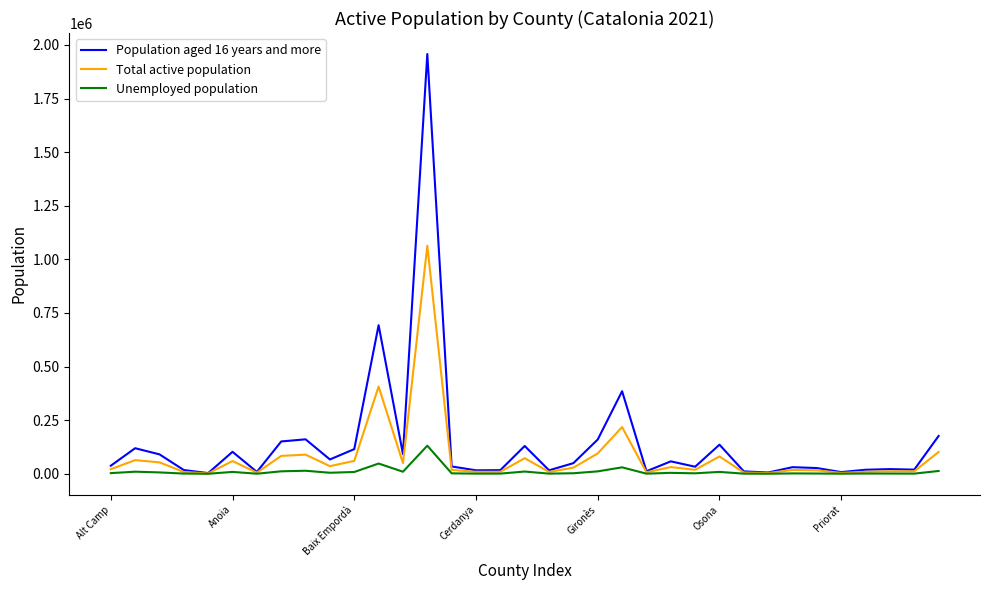

What is the difference between the maximum and minimum values in the Total active population series?

1061727